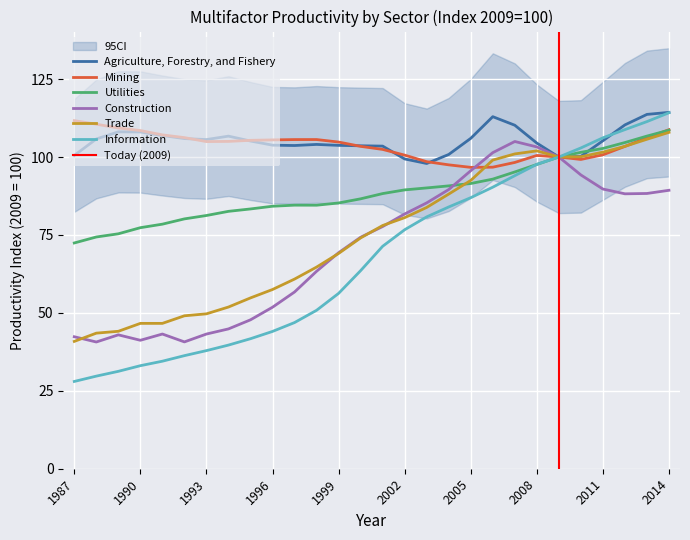

How many intersections are there between Utilities and Information?

1